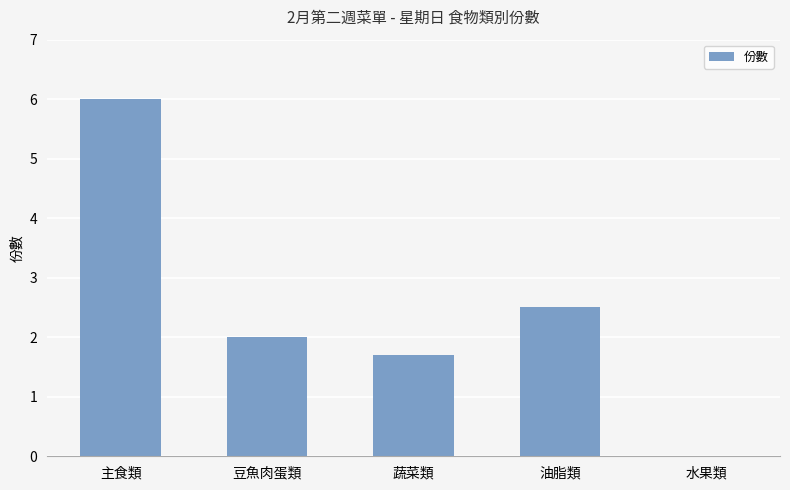

The value at 主食類 is 6.0. True or false?

True